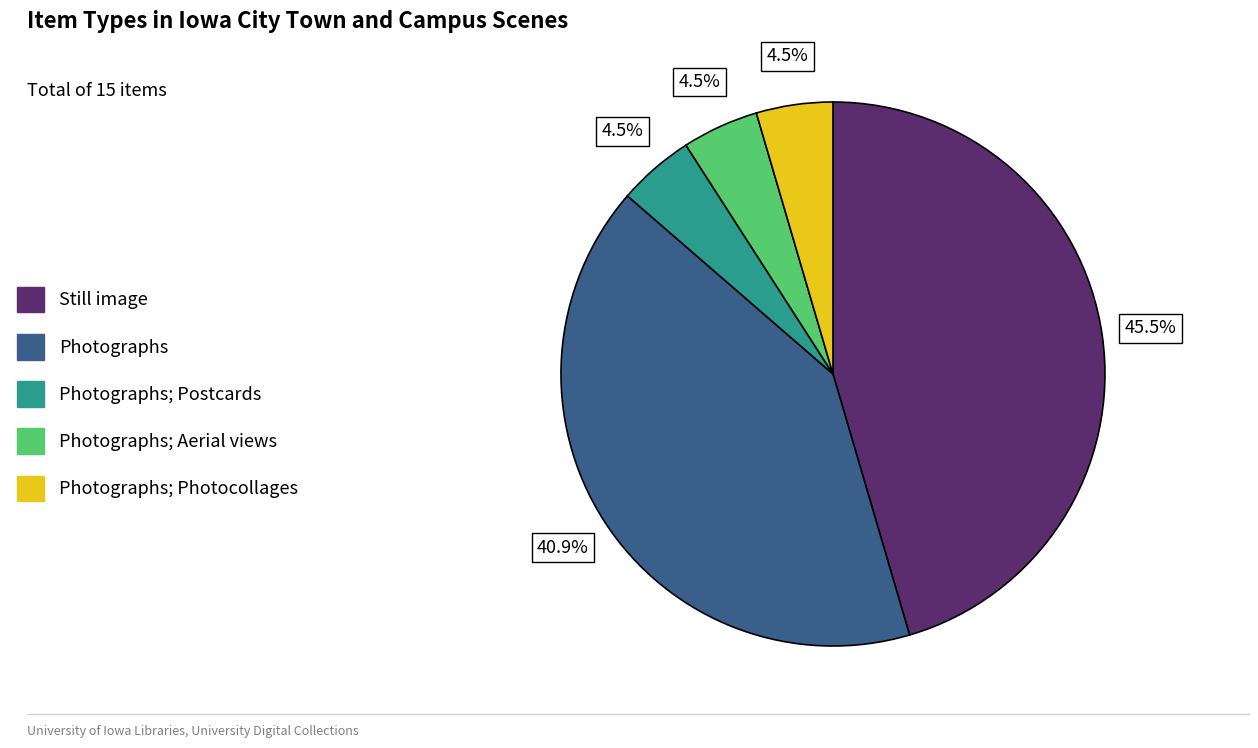

What portion of the pie excludes Photographs; Aerial views?

95.5%